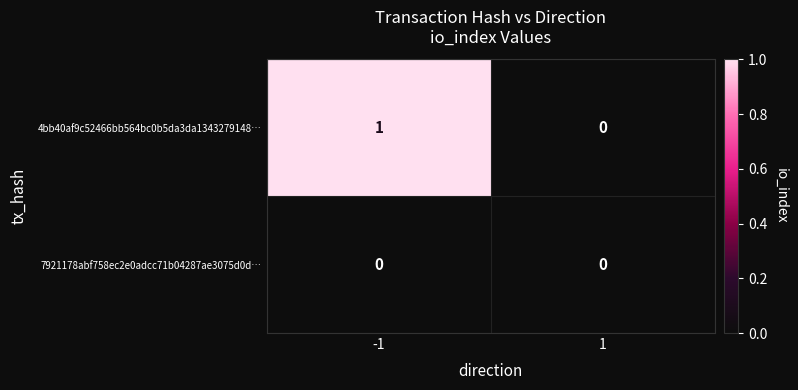

Which series has the widest spread of values?

4bb40af9c52466bb564bc0b5da3da1343279148…